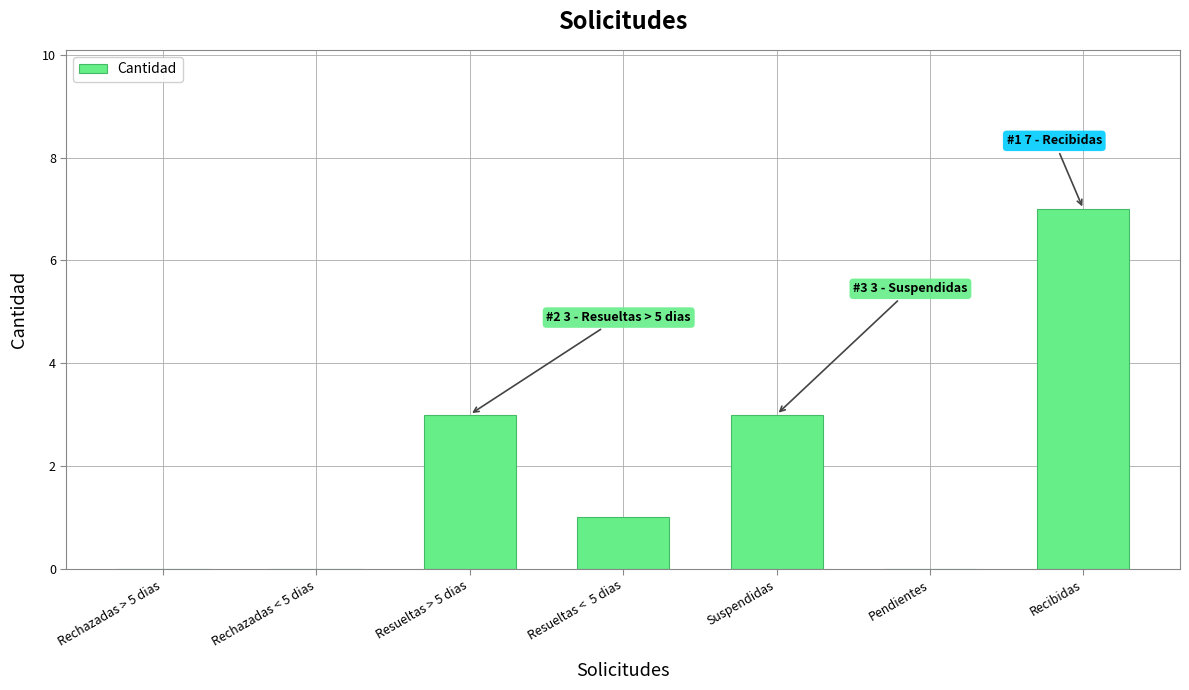

Count the values in the range 0 to 3.

6